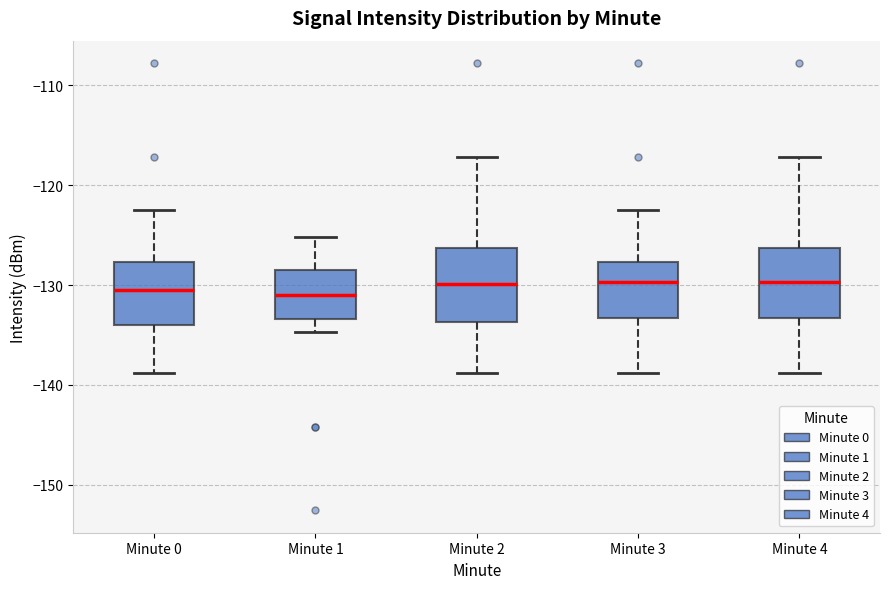

Reading left to right, read every box against the y-axis: the position of its median line, the range the box covers, and the ends of its whiskers. The values are not printed on the chart, so give them approximately, as read against the axis.

Minute 0: median -130, box -134 to -128, whiskers -139 to -122
Minute 1: median -131, box -133 to -129, whiskers -135 to -125
Minute 2: median -130, box -134 to -126, whiskers -139 to -117
Minute 3: median -130, box -133 to -128, whiskers -139 to -122
Minute 4: median -130, box -133 to -126, whiskers -139 to -117